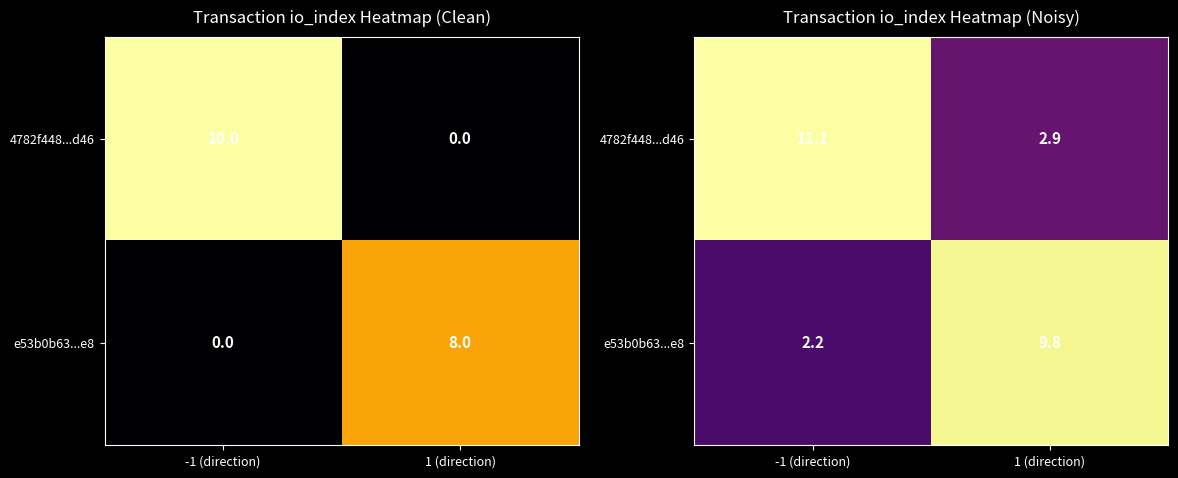

How many data points in e53b0b63...e8 are above 9?

1